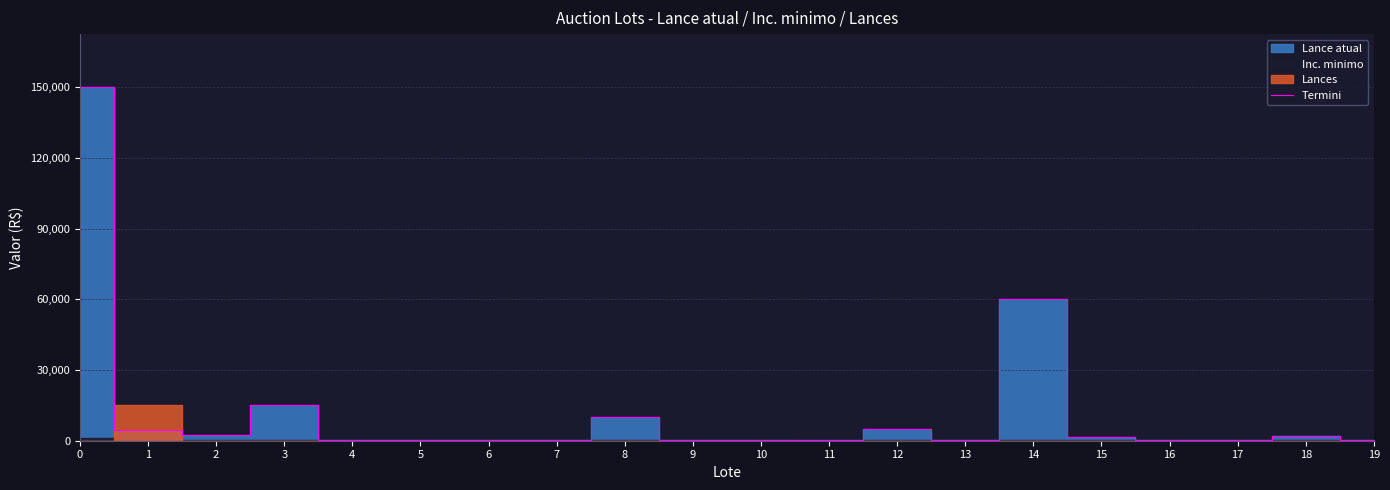

Reading right to left, extract all data points from this chart.

150	1800	180	150	1500	60000	150	4900	500	150	150	9900	150	150	180	150	15000	2500	4500	150000